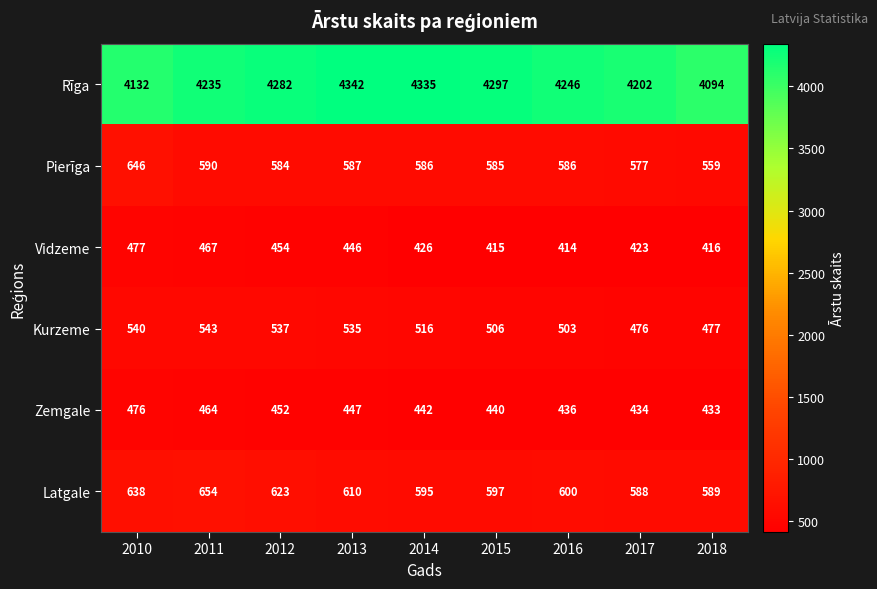

What is the sum of all Zemgale values?

4024